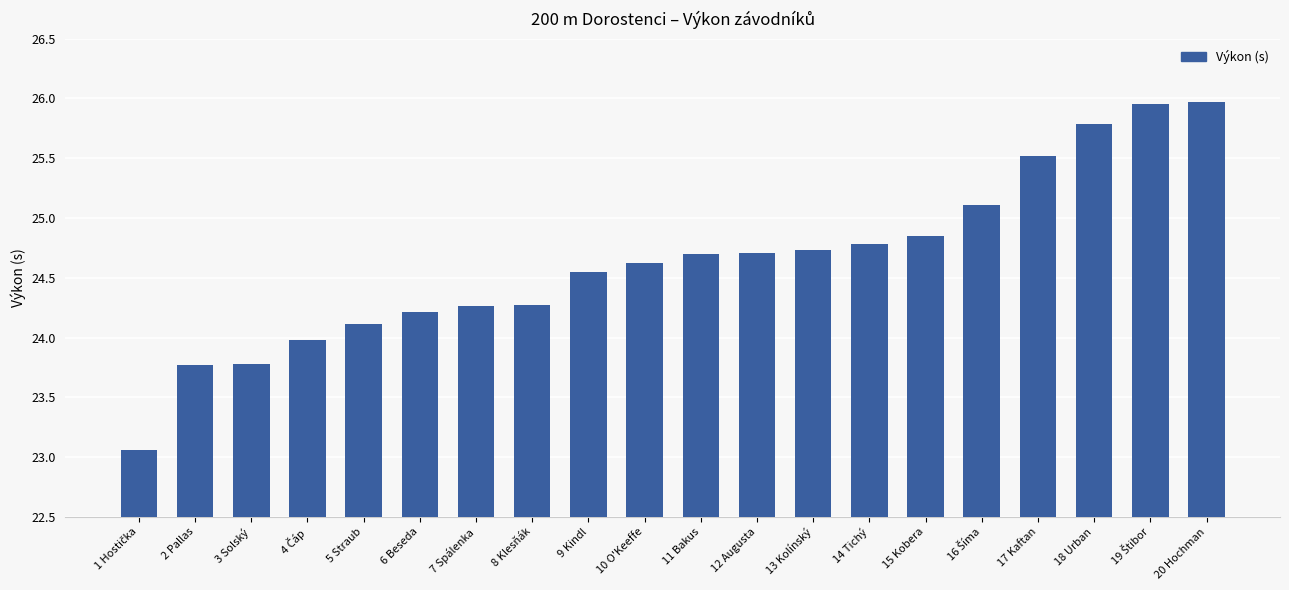

How many bars are there in total?

20